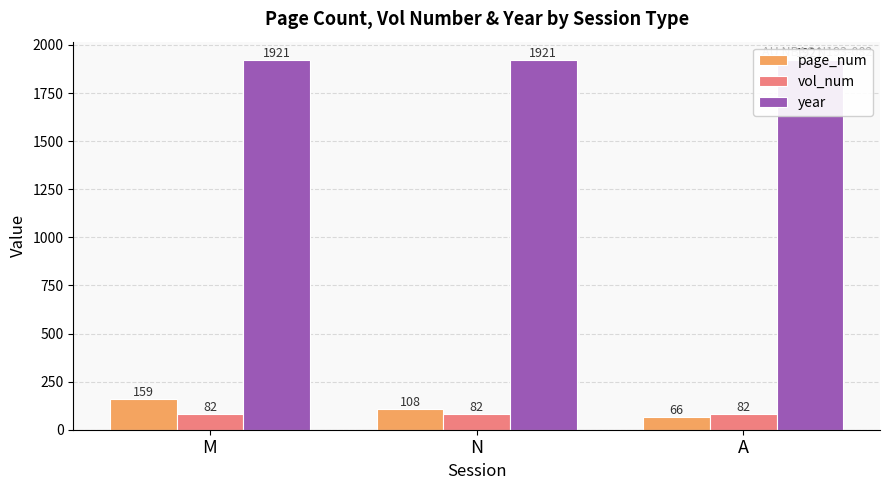

List the series in order of their peak value, highest first.

year, page_num, vol_num